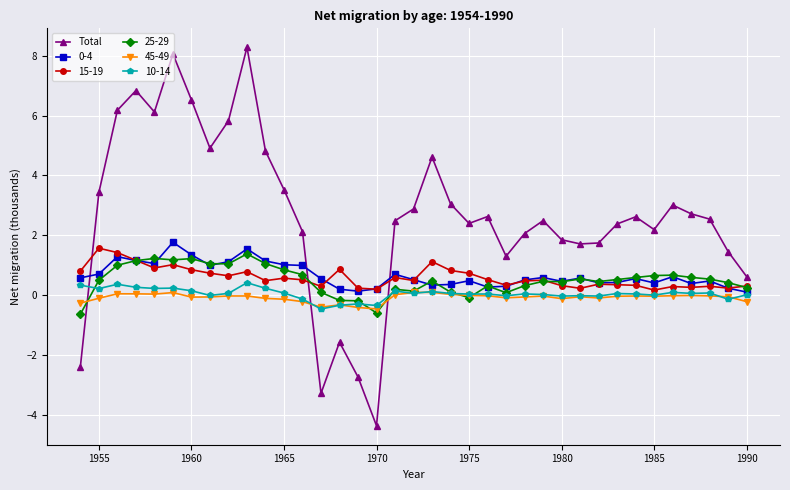

Which series has the largest total across all categories?

Total